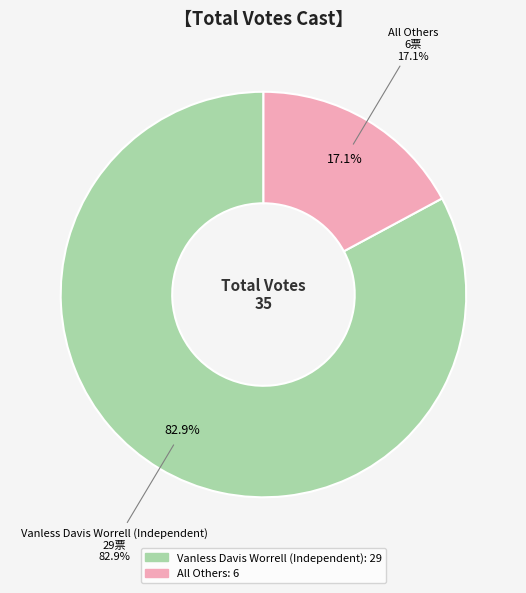

What percentage is NOT represented by All Others?

82.9%